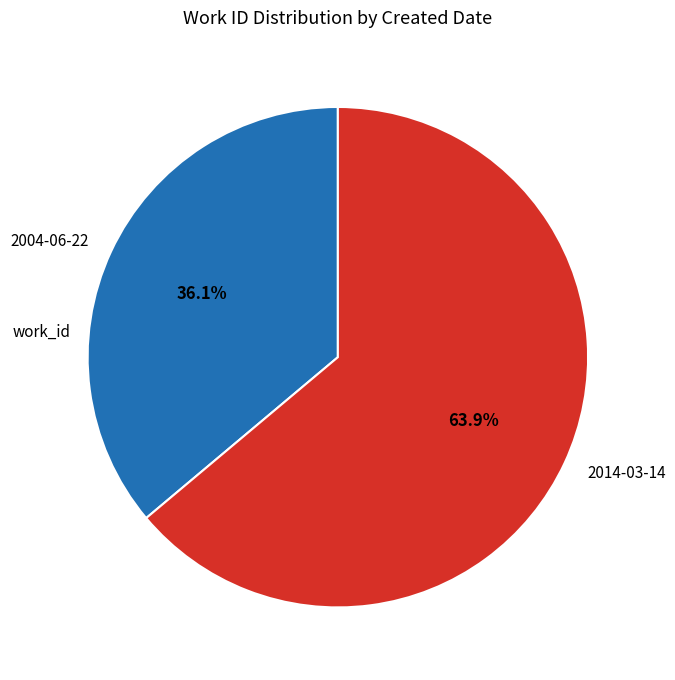

What is the ratio of the value at 2014-03-14 to the value at 2004-06-22?

1.8